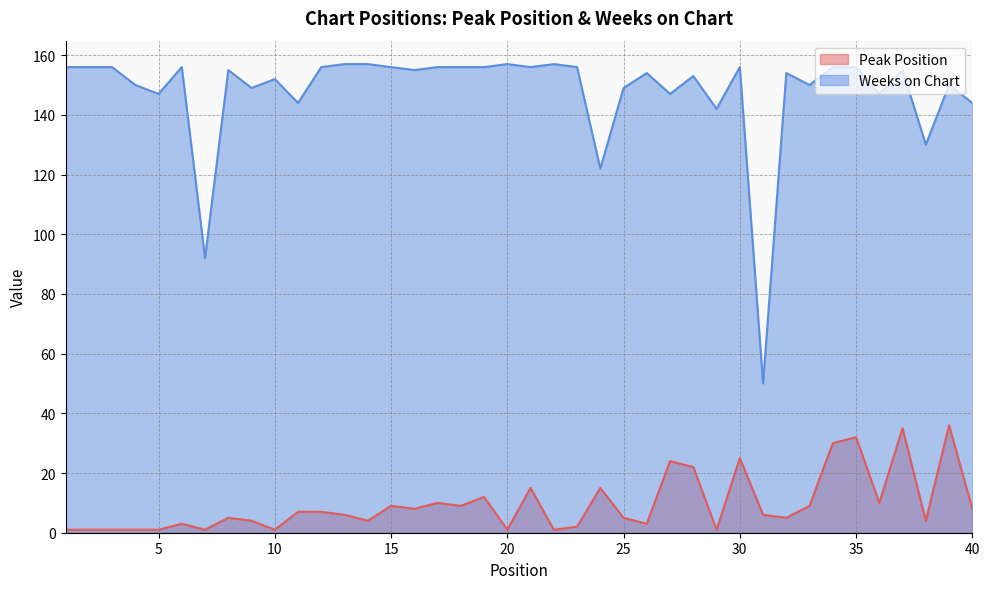

Reading left to right, list all the values displayed in this chart.

Peak Position: 1	1	1	1	1	3	1	5	4	1	7	7	6	4	9	8	10	9	12	1	15	1	2	15	5	3	24	22	1	25	6	5	9	30	32	10	35	4	36	8
Weeks on Chart: 156	156	156	150	147	156	92	155	149	152	144	156	157	157	156	155	156	156	156	157	156	157	156	122	149	154	147	153	142	156	50	154	150	156	156	147	155	130	150	144